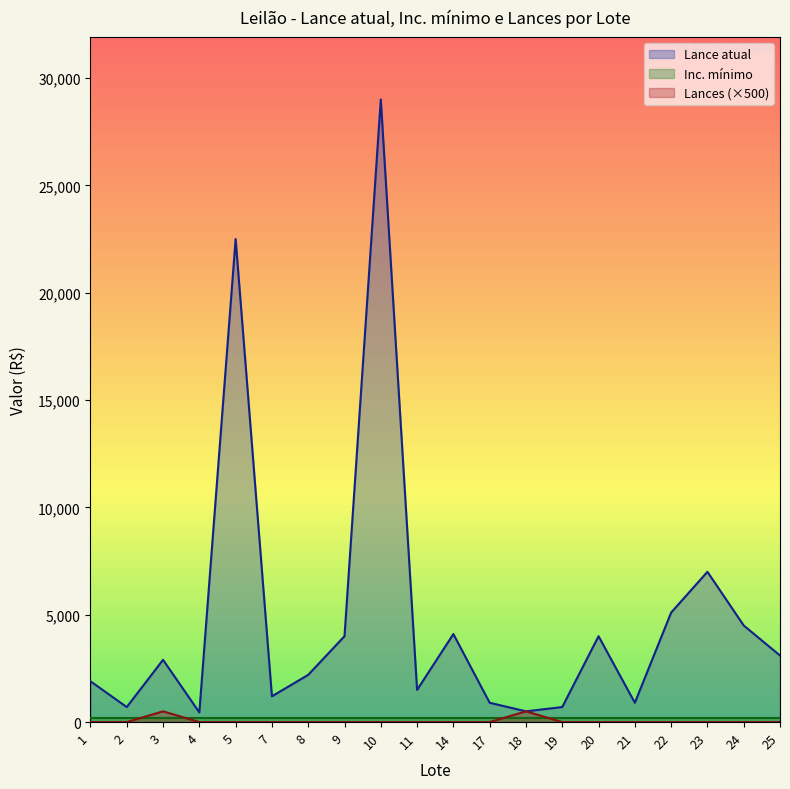

At which category does the chart reach its minimum across all series?

1